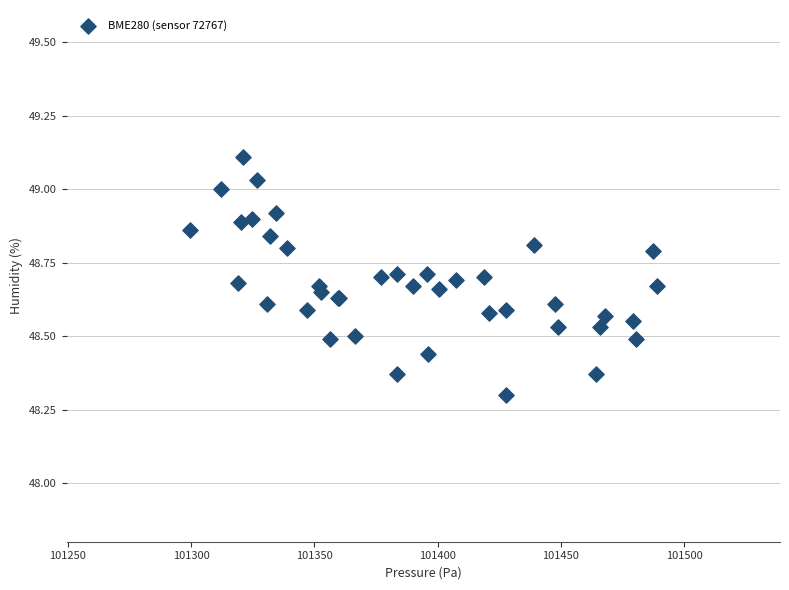

What Y value in the scatter plot is closest to 48?

48.3